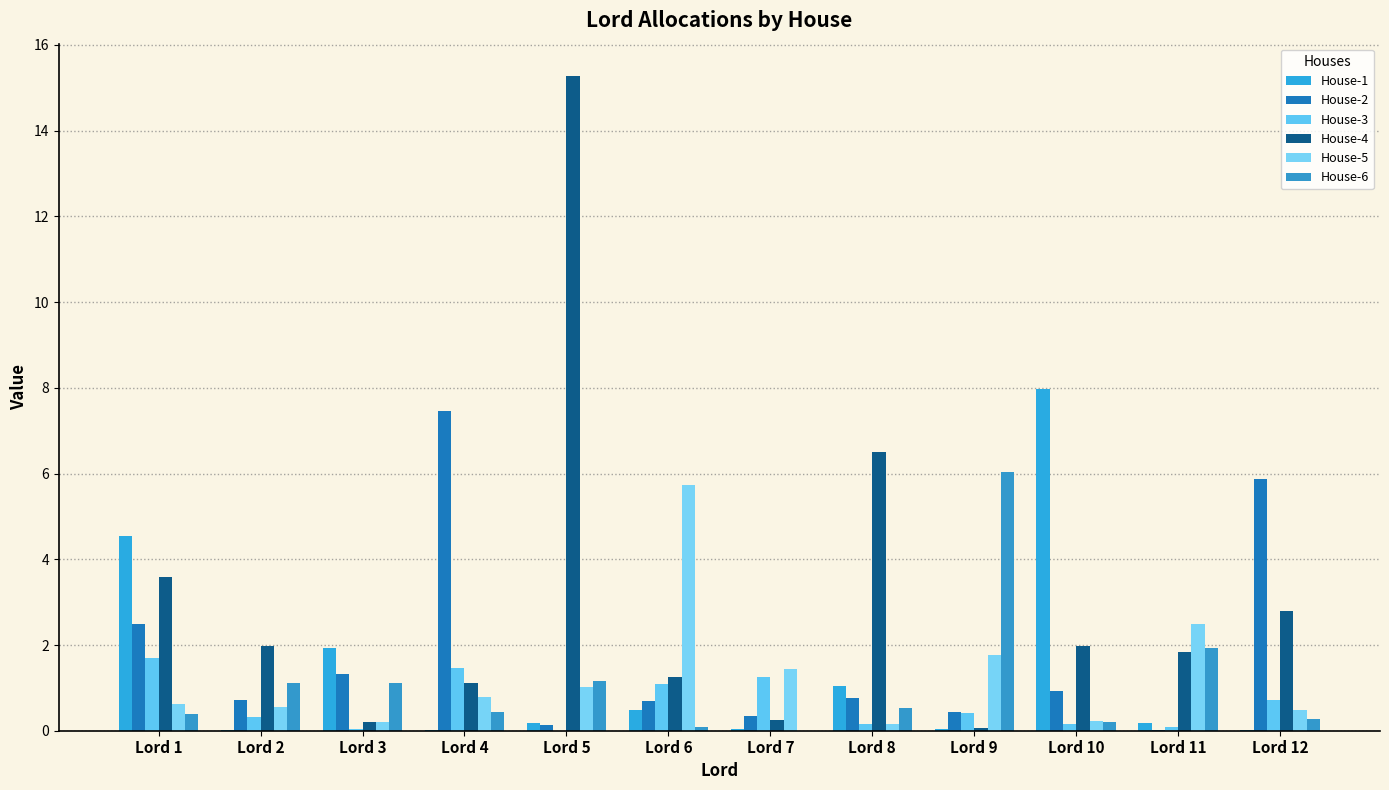

What is the sum of all House-6 values?

13.3